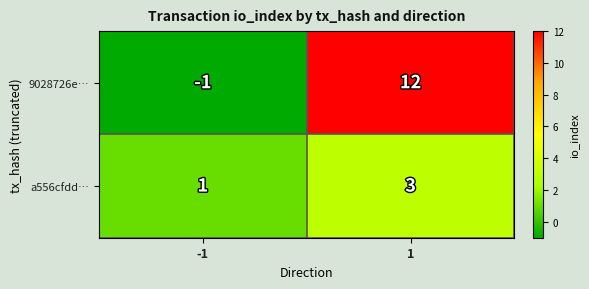

List the series in order of their peak value, lowest first.

a556cfdd…, 9028726e…